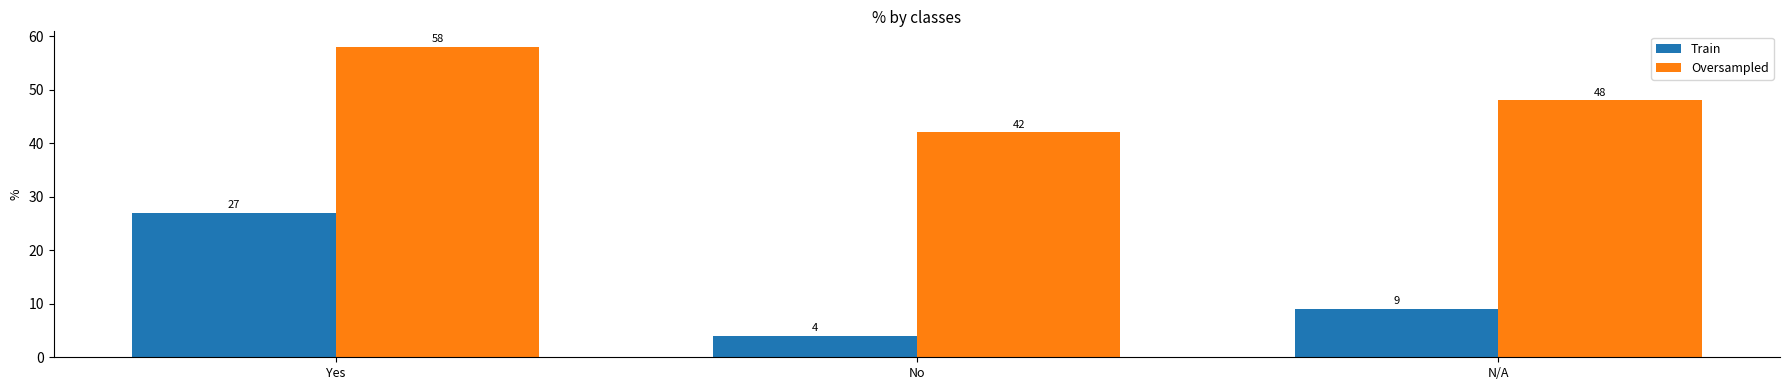

Which label corresponds to the smallest value in the chart?

No